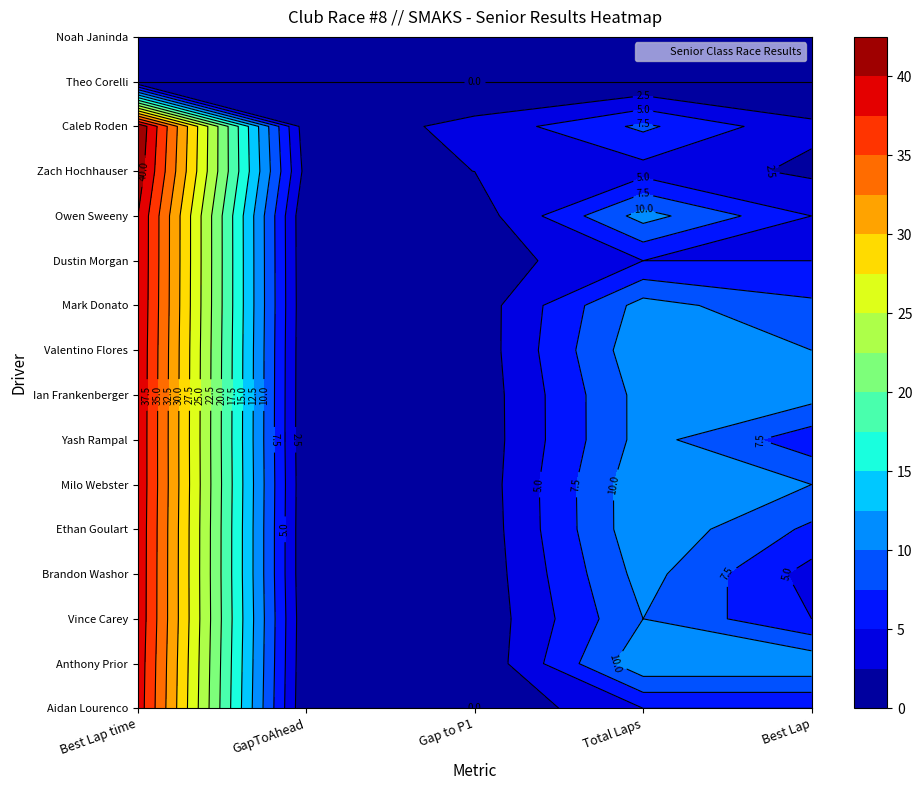

Is the value of Zach Hochhauser at 0 greater than the value of Dustin Morgan at 0?

Yes